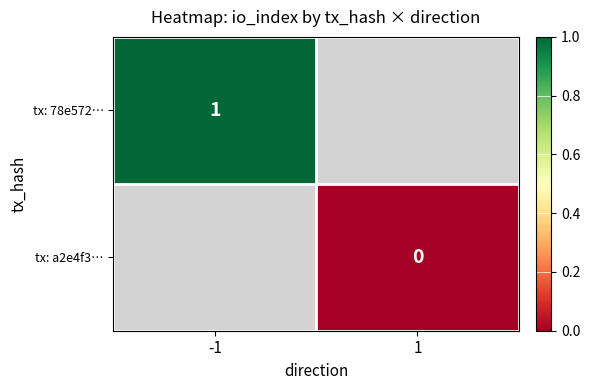

Is the value of tx: 78e572… at -1 greater than the value of tx: a2e4f3… at 1?

Yes